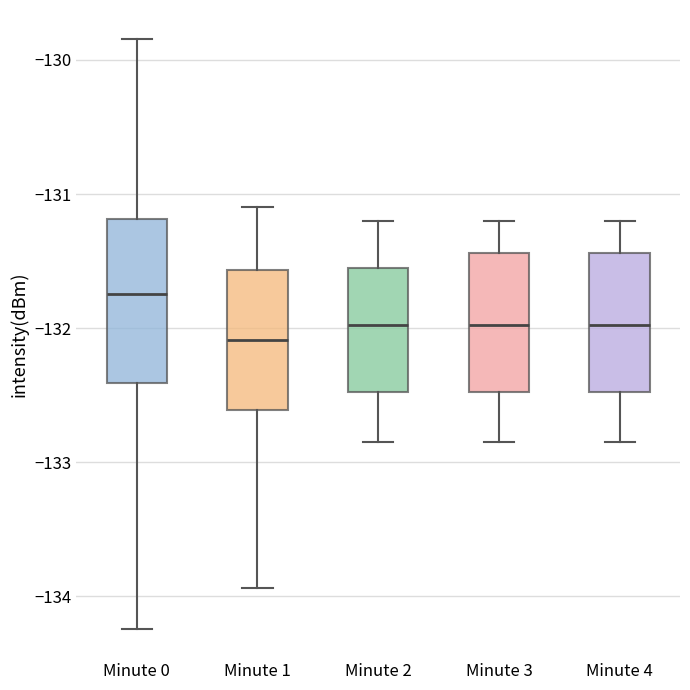

Reading left to right, read every box against the y-axis: the position of its median line, the range the box covers, and the ends of its whiskers. The values are not printed on the chart, so give them approximately, as read against the axis.

Minute 0: median -131.7, box -132.4 to -131.2, whiskers -134.2 to -129.8
Minute 1: median -132.1, box -132.6 to -131.6, whiskers -133.9 to -131.1
Minute 2: median -132.0, box -132.5 to -131.5, whiskers -132.8 to -131.2
Minute 3: median -132.0, box -132.5 to -131.4, whiskers -132.8 to -131.2
Minute 4: median -132.0, box -132.5 to -131.4, whiskers -132.8 to -131.2